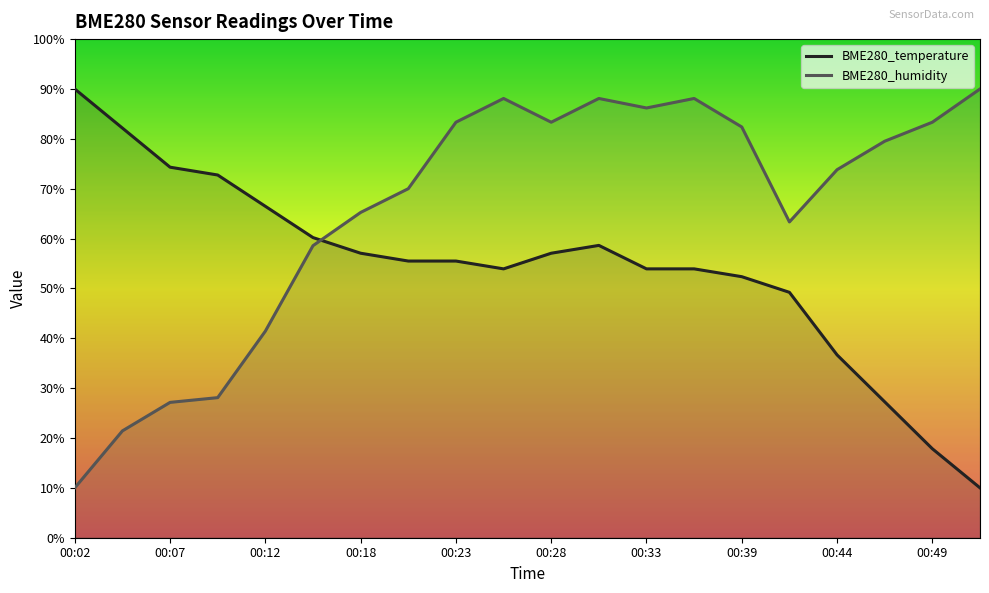

What are all the series names shown in the legend?

BME280_temperature, BME280_humidity